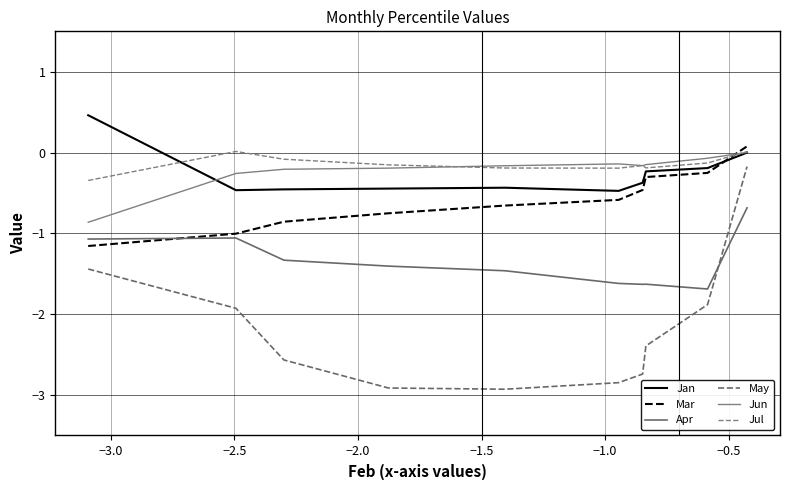

How many values in the Apr series are below -1?

9